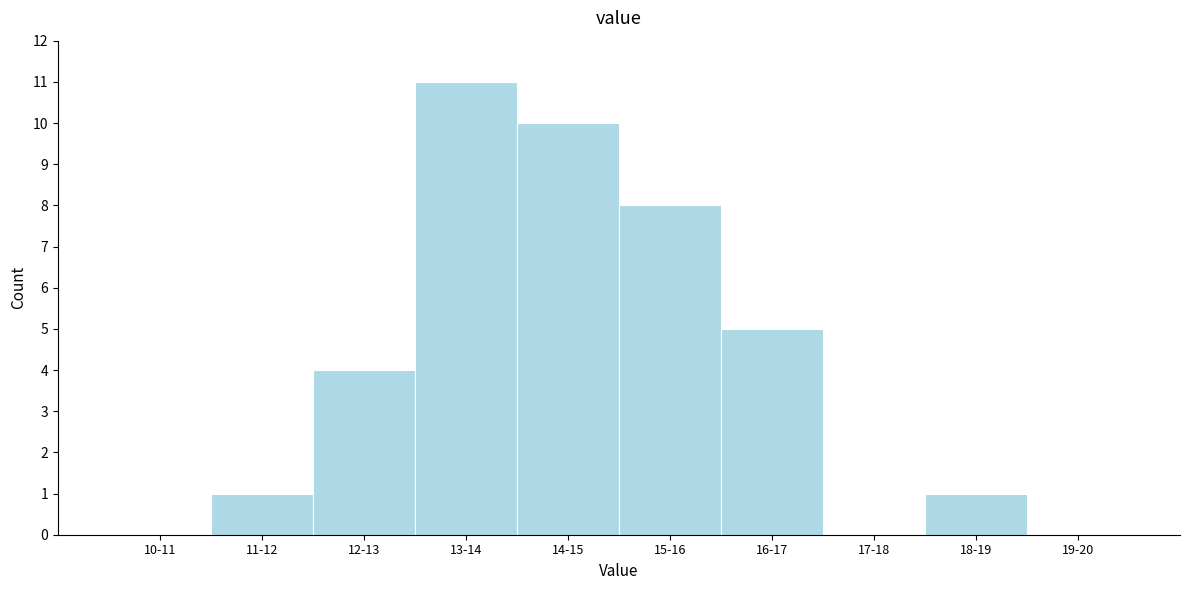

Reading left to right, transcribe all the data shown in this chart.

10-11=0	11-12=1	12-13=4	13-14=11	14-15=10	15-16=8	16-17=5	17-18=0	18-19=1	19-20=0